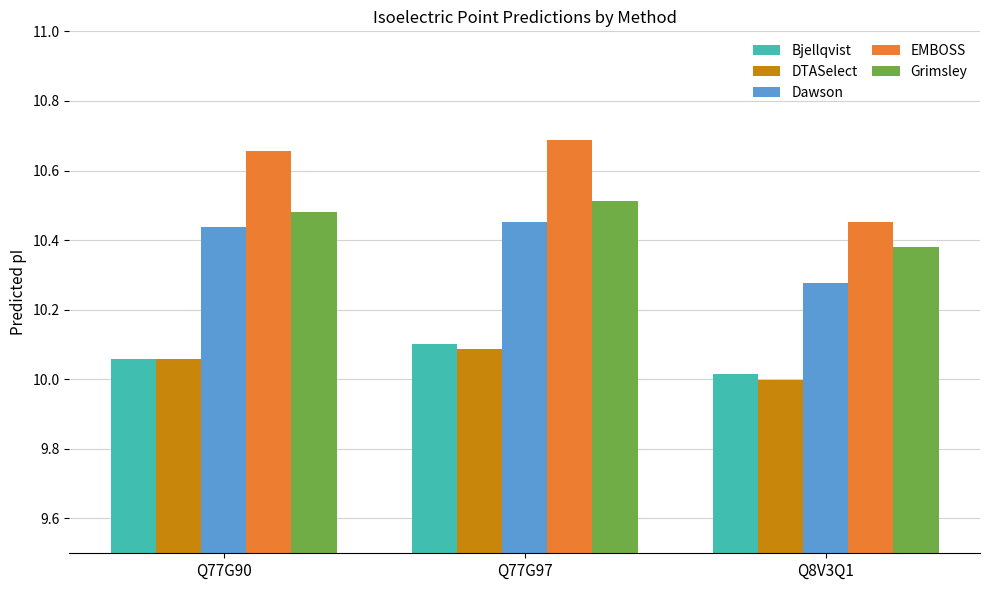

What is the total value across all series at Q8V3Q1?

51.1